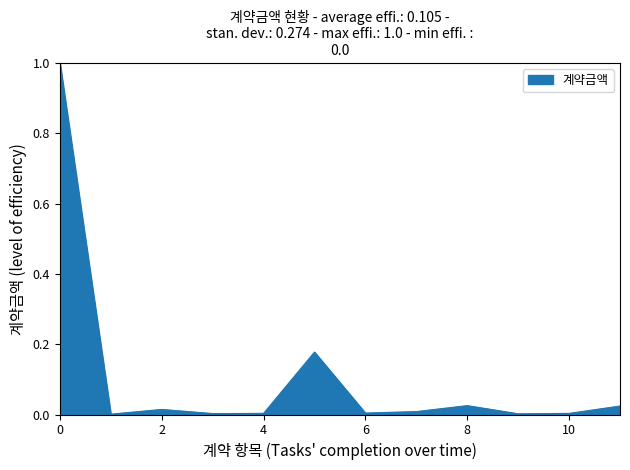

What is the maximum value shown in the chart?

1.0